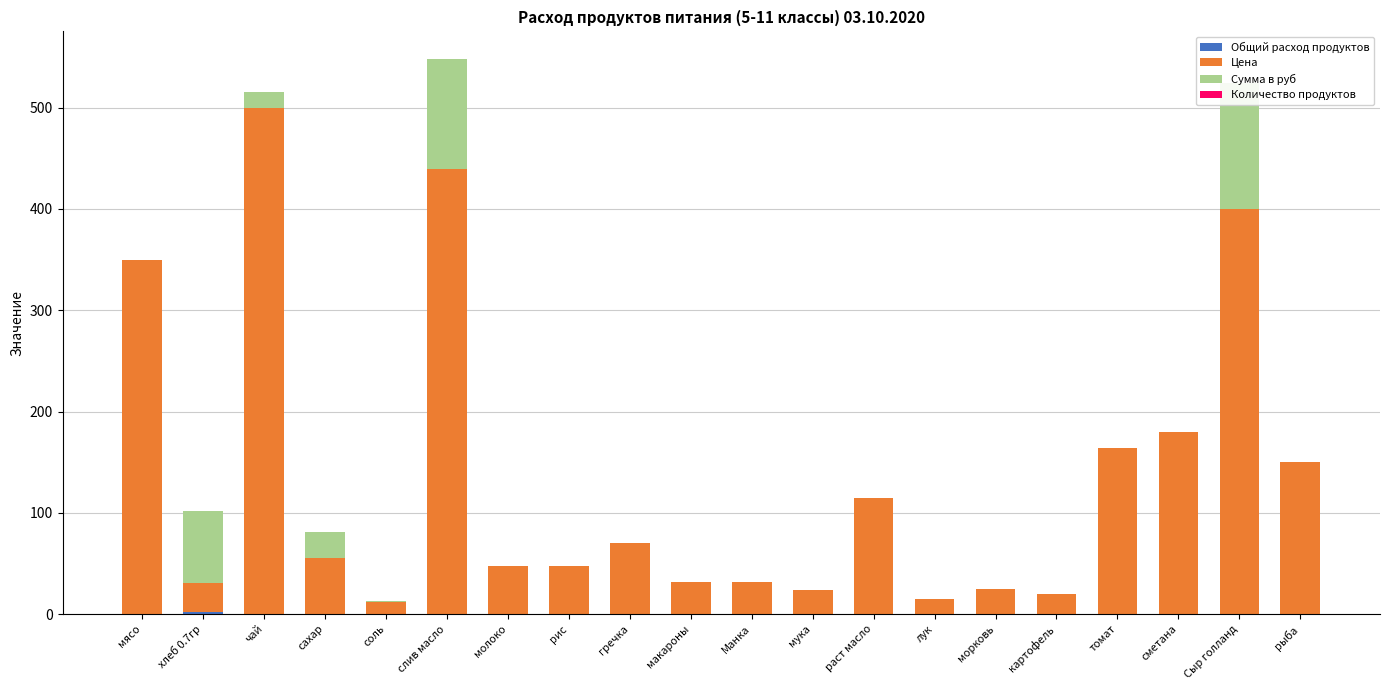

What are all the series names shown in the legend?

Общий расход продуктов, Цена, Сумма в руб, Количество продуктов